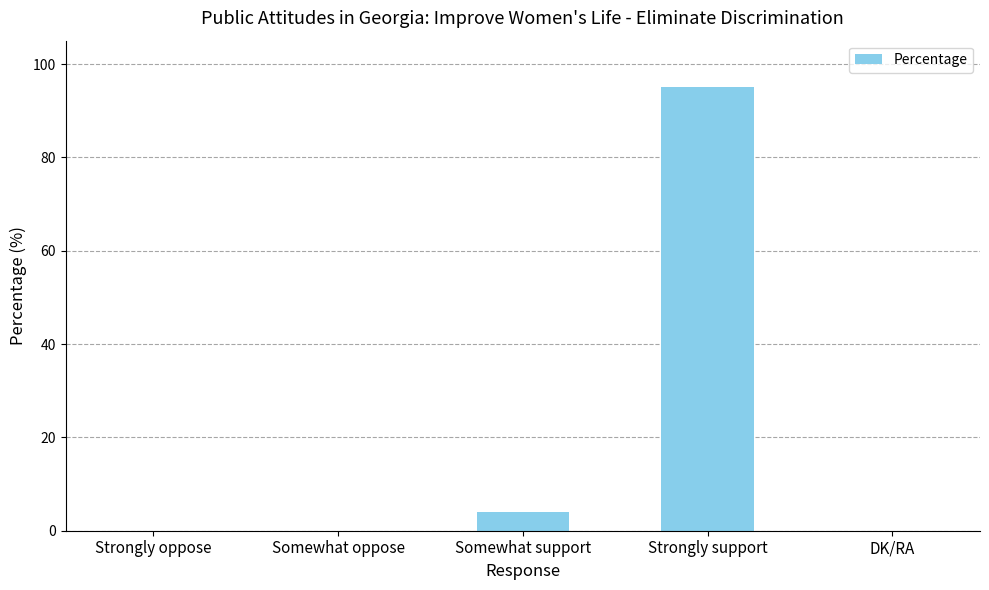

Is it true that the value at DK/RA is 0?

True